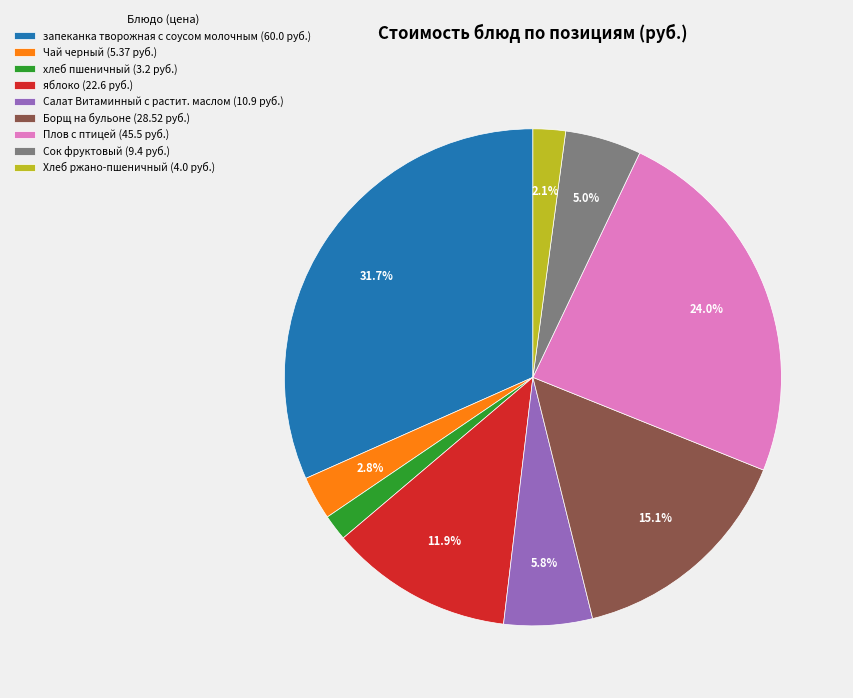

Does any single category account for the majority?

No